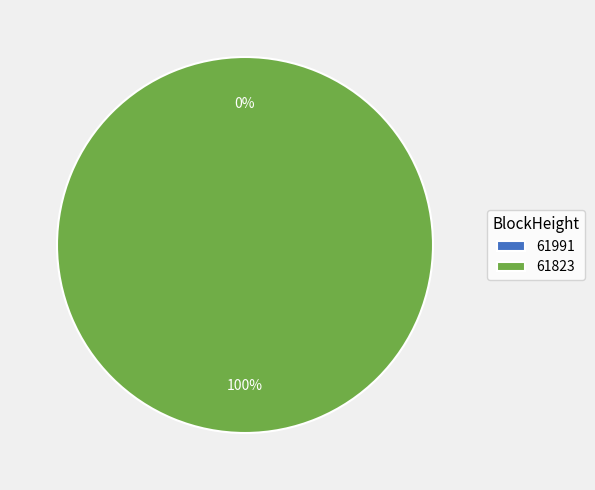

Which slice is the smallest?

61991